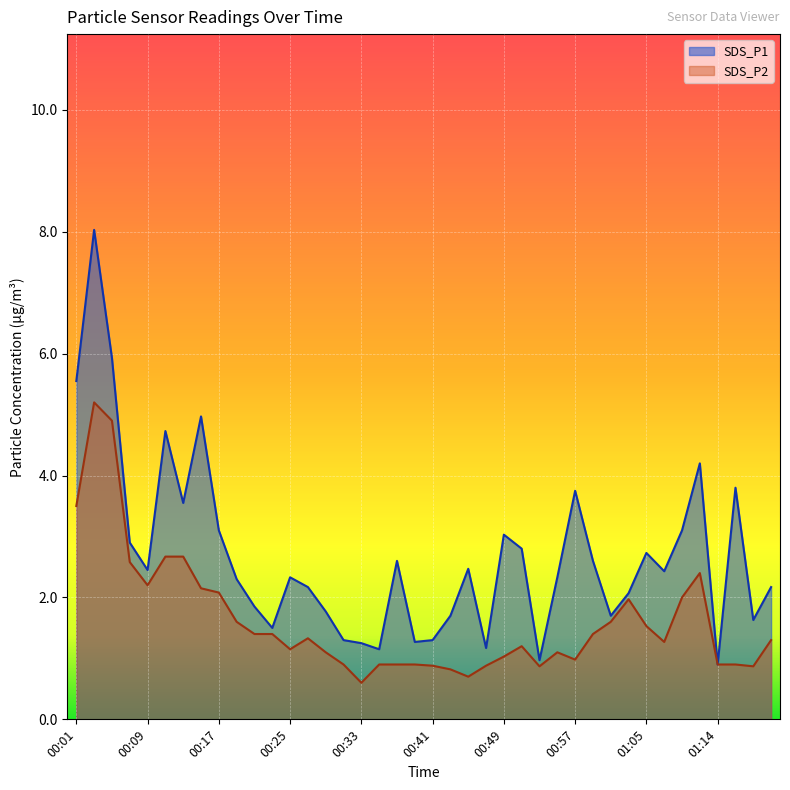

What is the sum of the SDS_P2 values at 00:39 and 00:49?

1.9